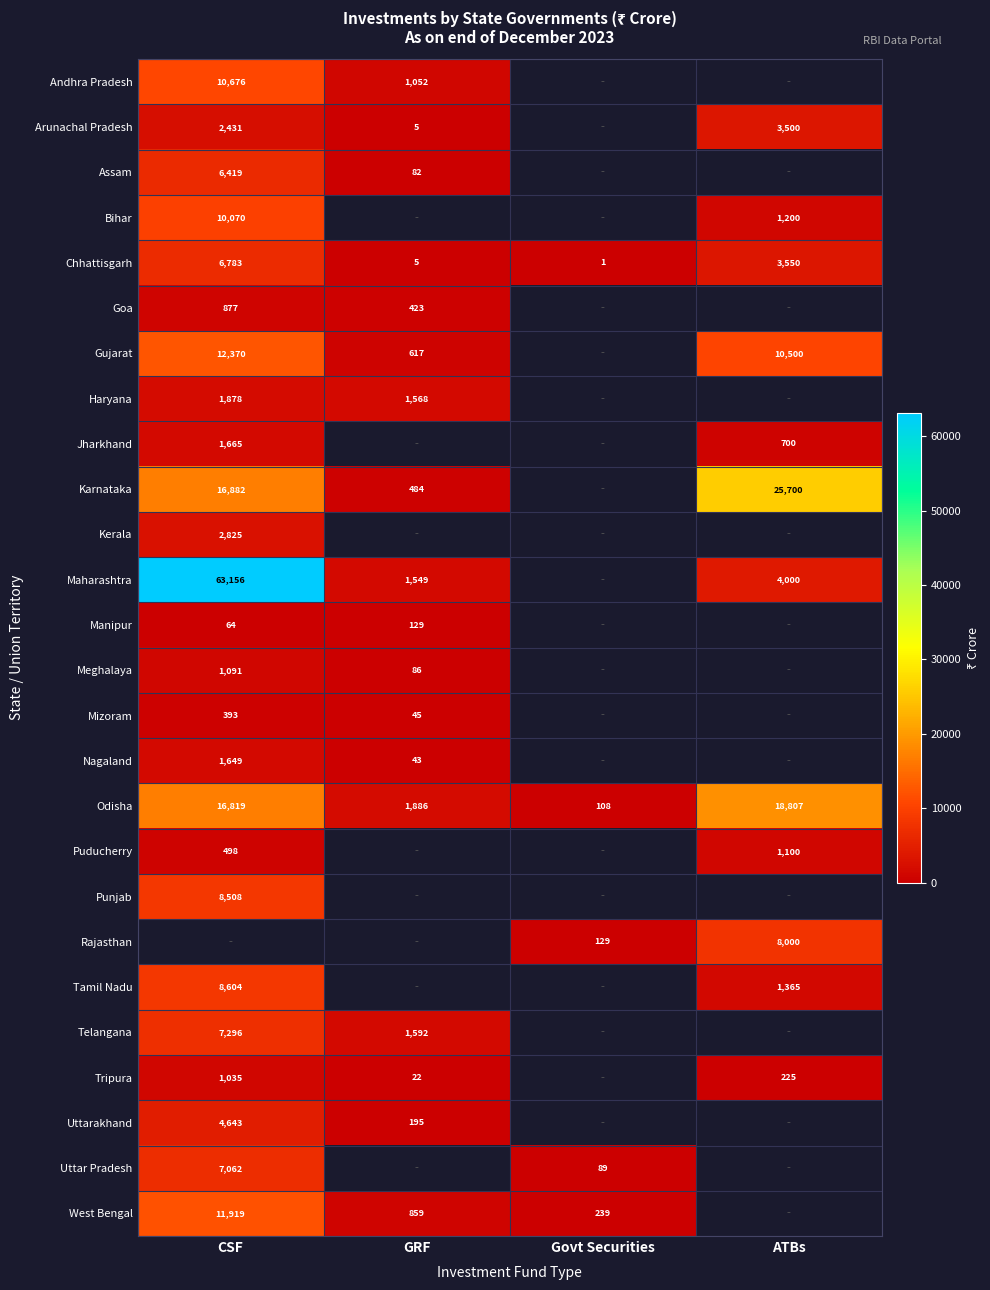

What is the greatest value displayed?

63156.0